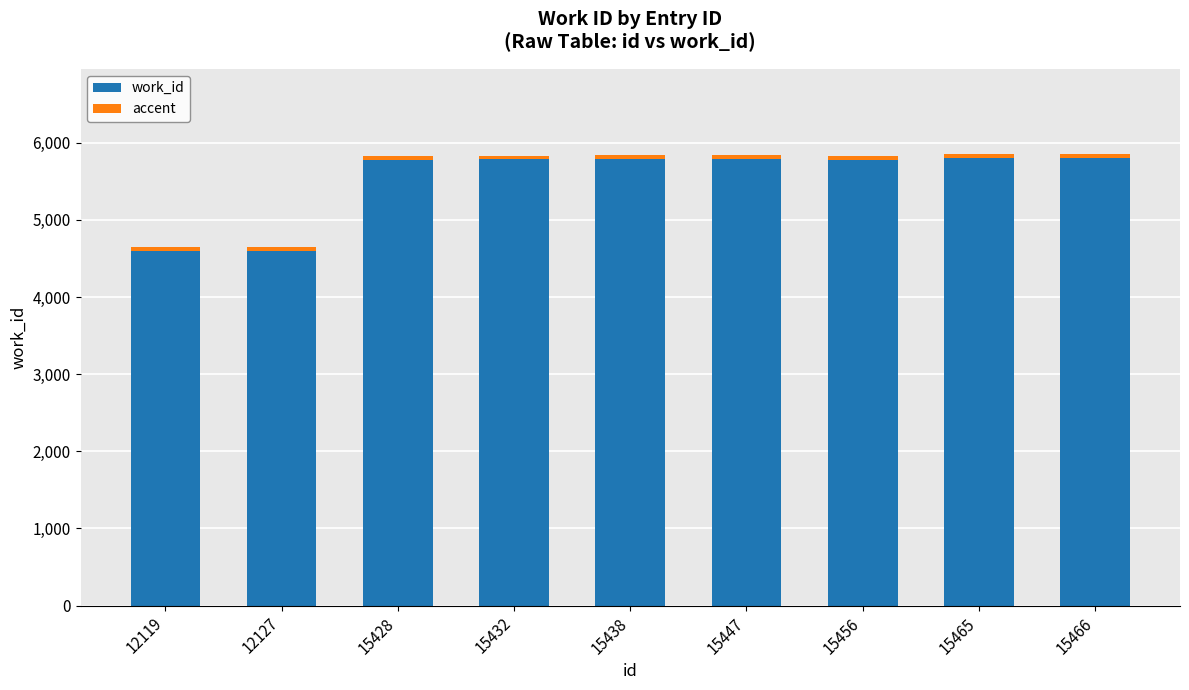

How many bars are there in total?

9